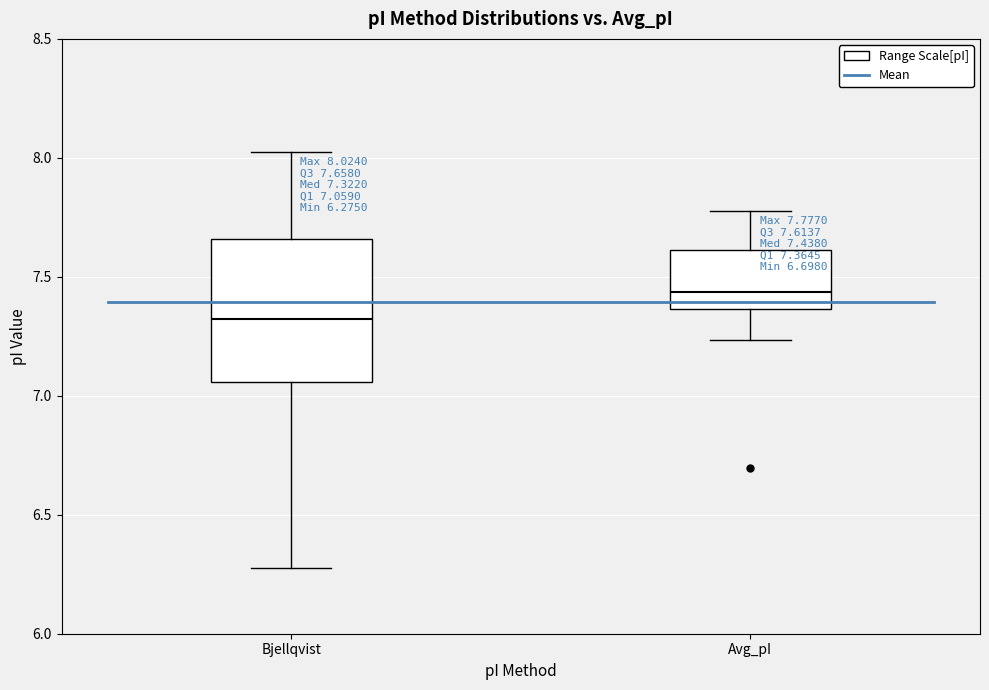

Which box is the tallest, from its lower edge to its upper edge?

Bjellqvist